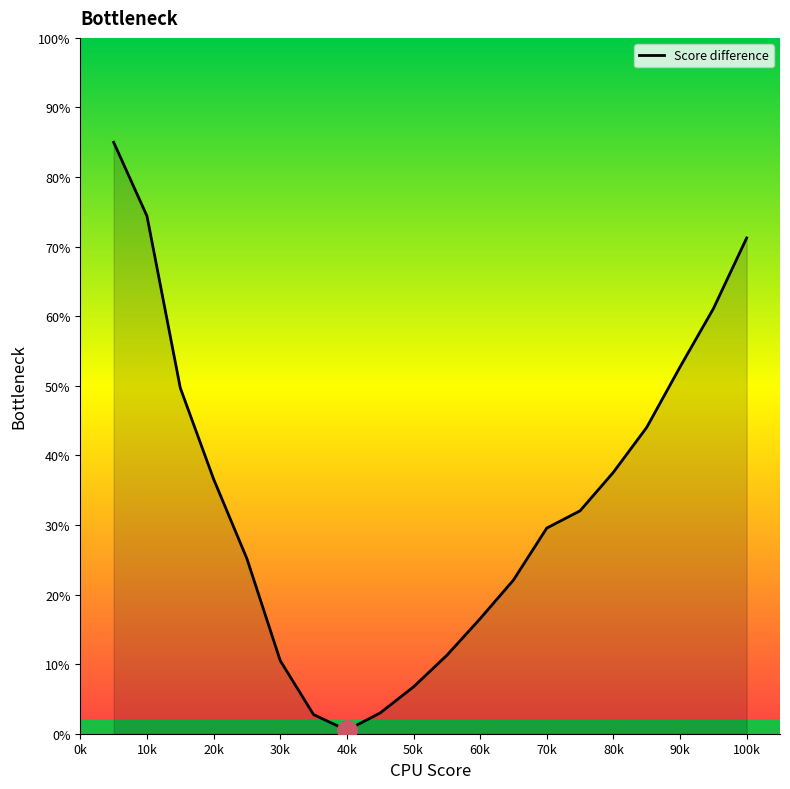

What is the maximum value shown in the chart?

85.0